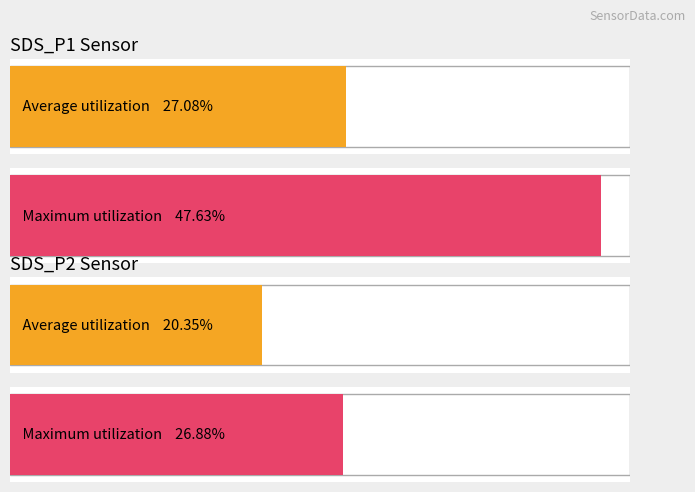

The Average utilization series shows 20.3 at 5. True or false?

True